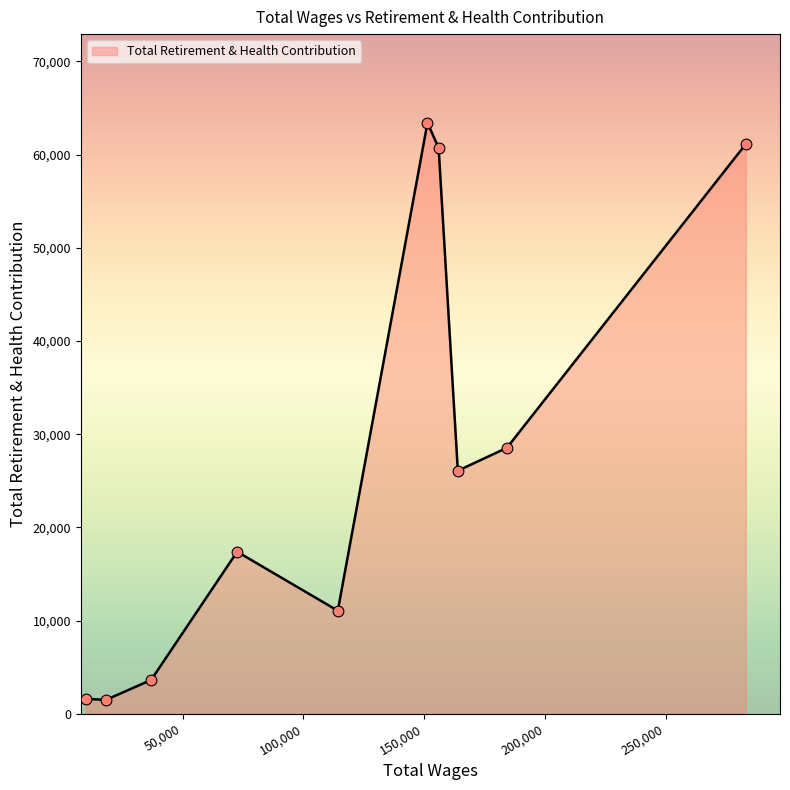

What is the difference between the maximum and minimum values?

61942